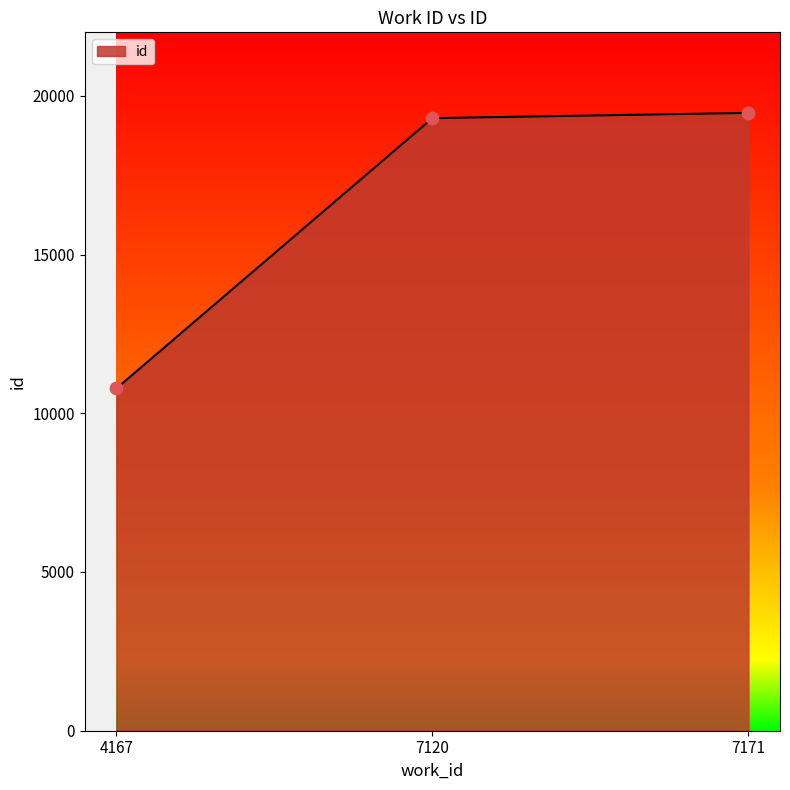

Approximately how many times larger is the value at 4167 compared to 7120?

0.6